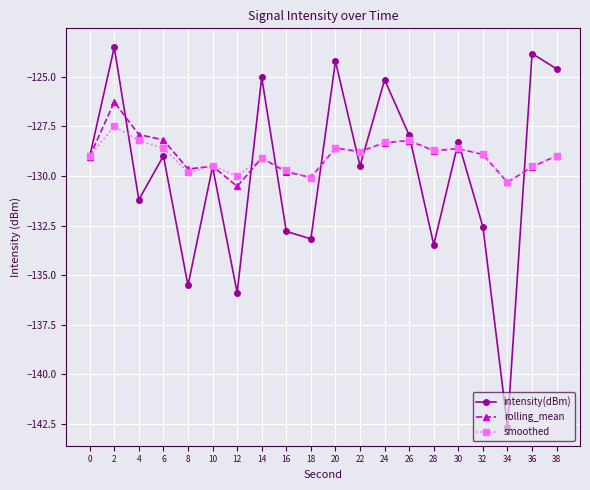

Is it true that smoothed equals -87.1 at 24?

False